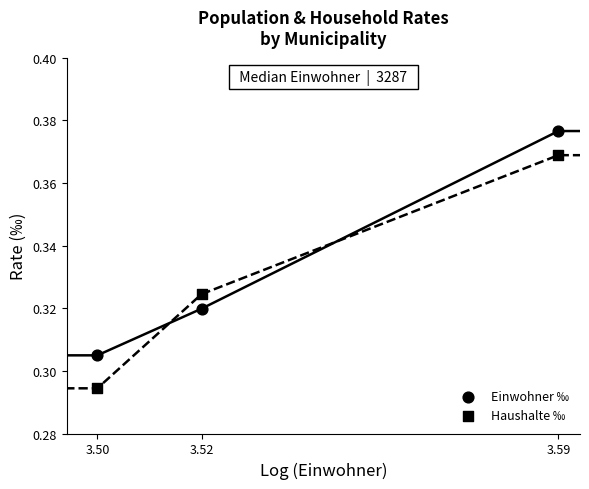

How many points are shown in the scatter plot?

6